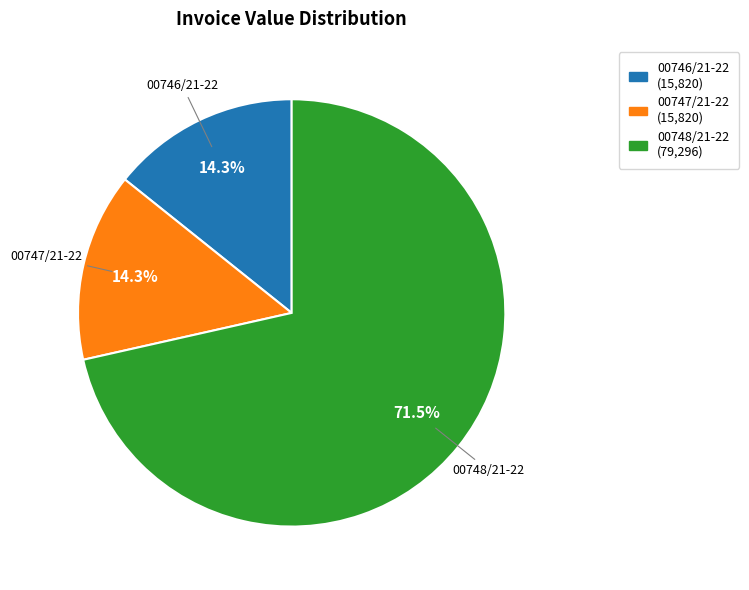

What percentage is NOT represented by 00747/21-22?

85.7%